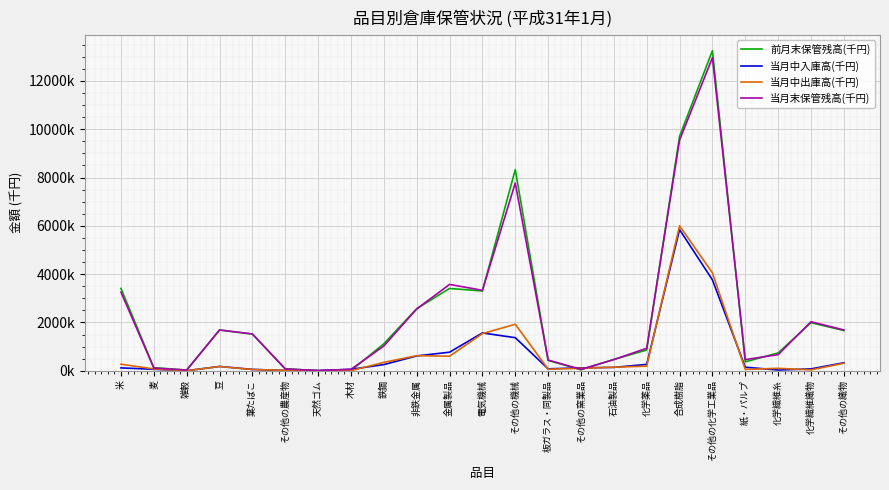

What is the sum of all 当月中入庫高(千円) values?

15833436